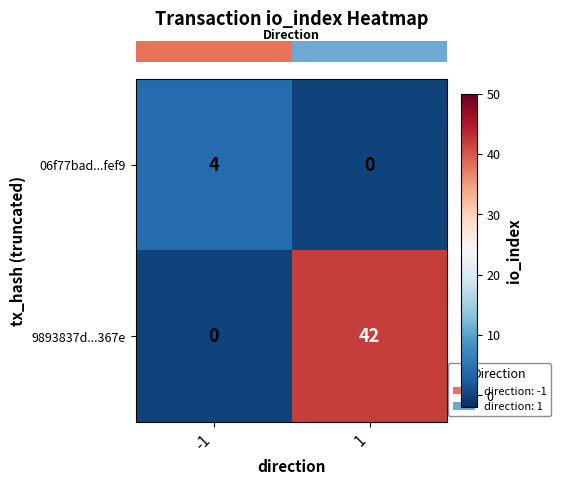

Rank the series at 1 from lowest to highest value.

06f77bad...fef9, 9893837d...367e